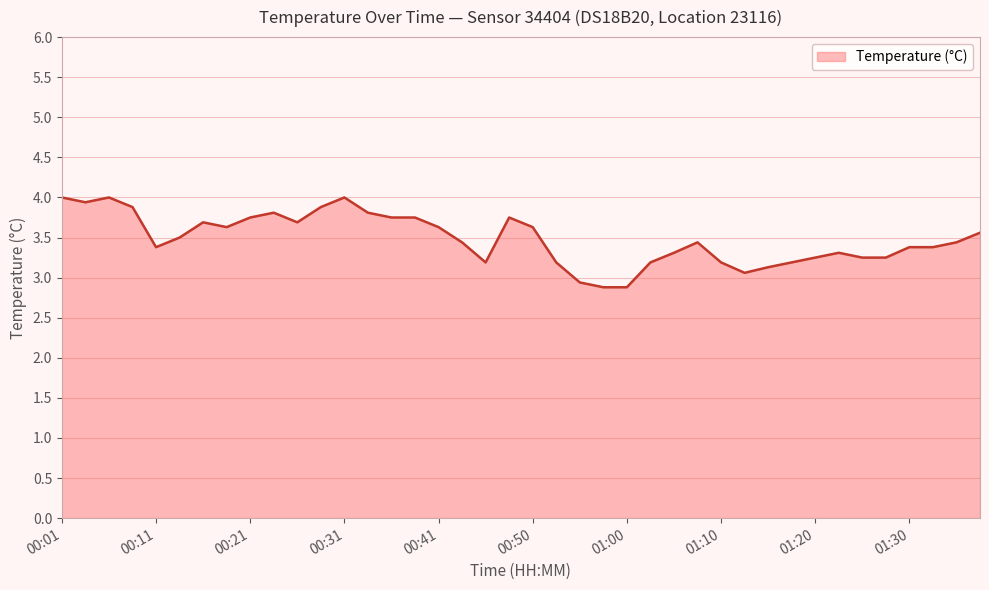

What is the minimum value shown in the chart?

2.9